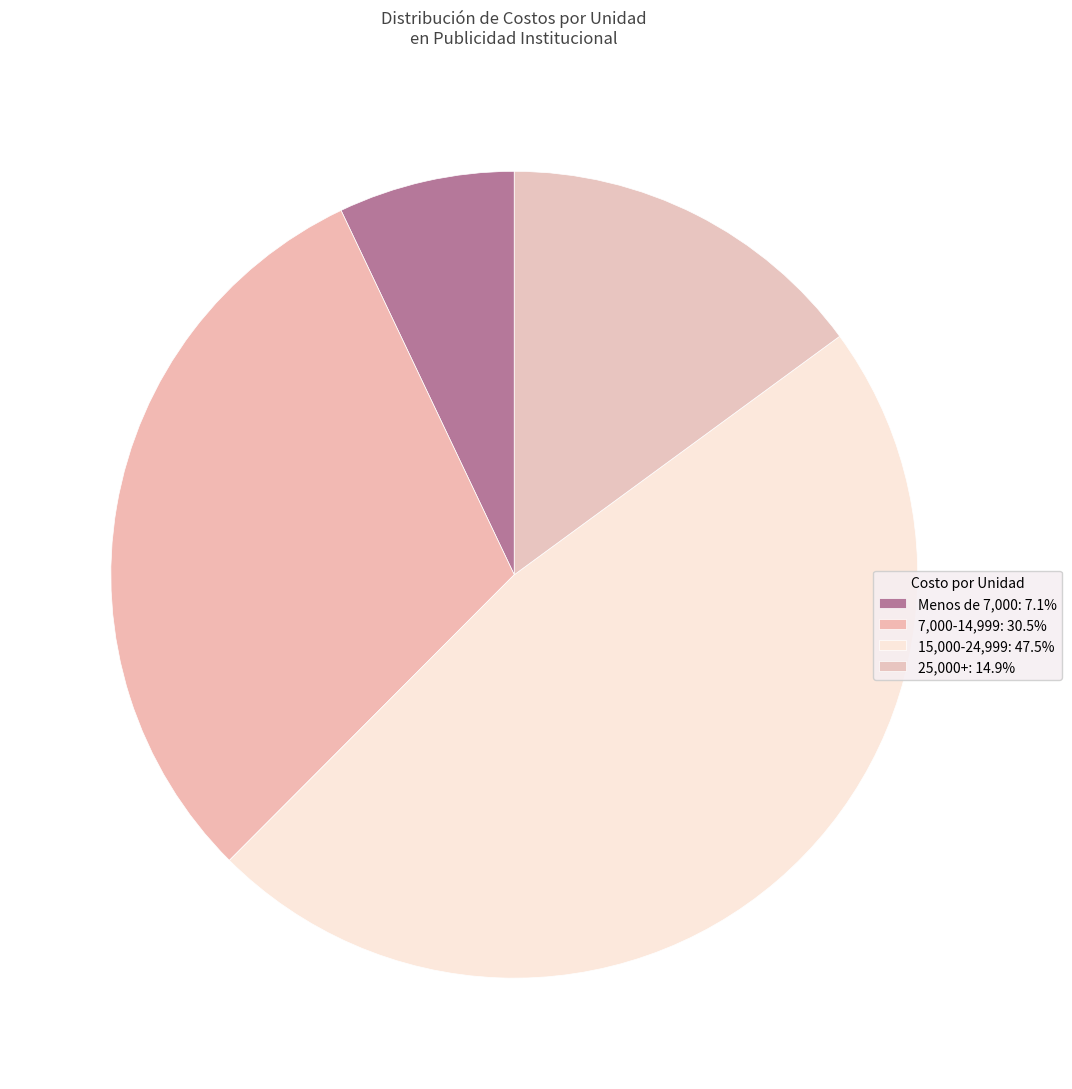

How many segments does this pie chart have?

4